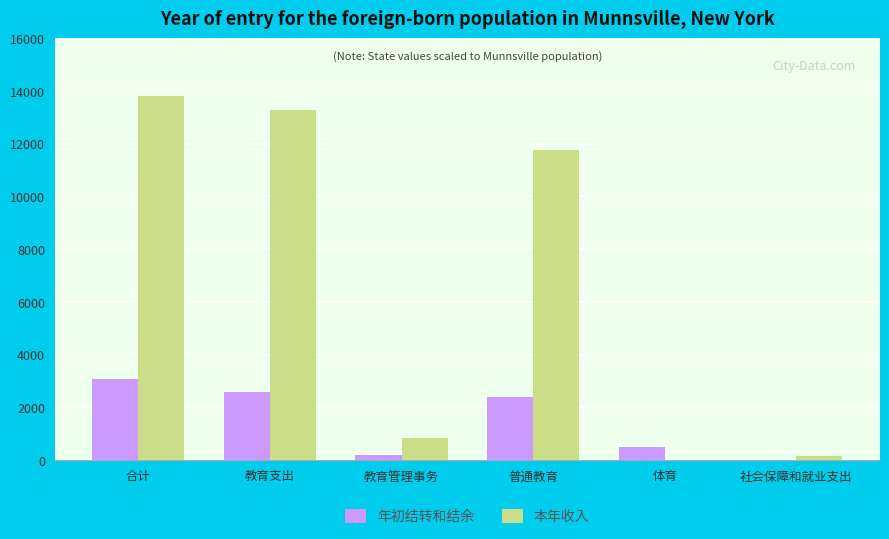

Which series has the largest total across all categories?

本年收入